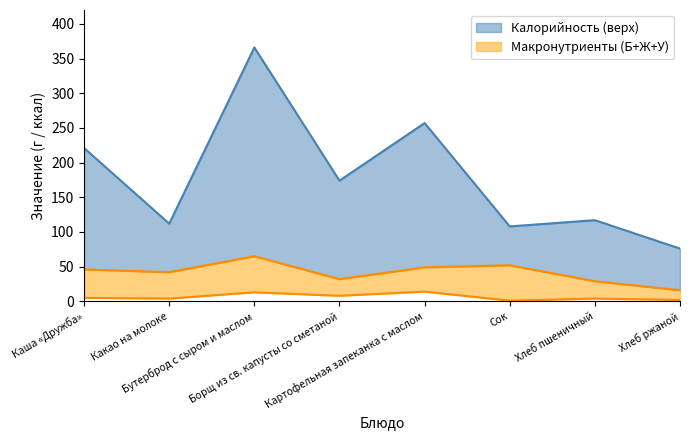

How many lines are shown in the chart?

2